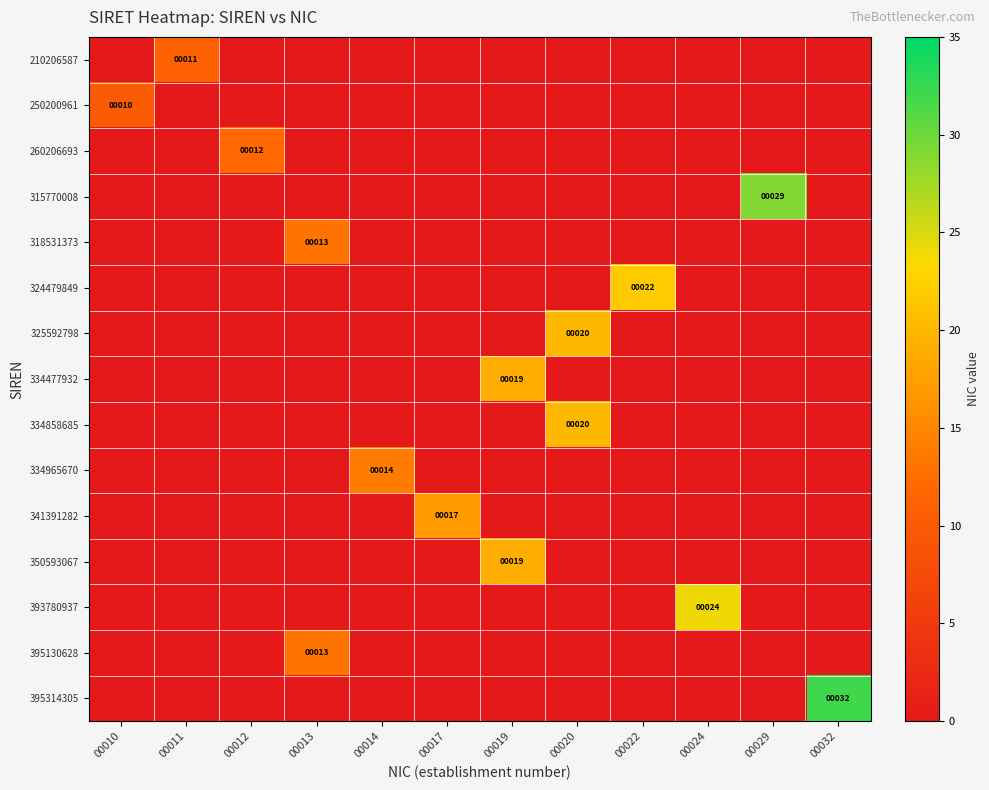

What is the total value across all series at 00012?

12